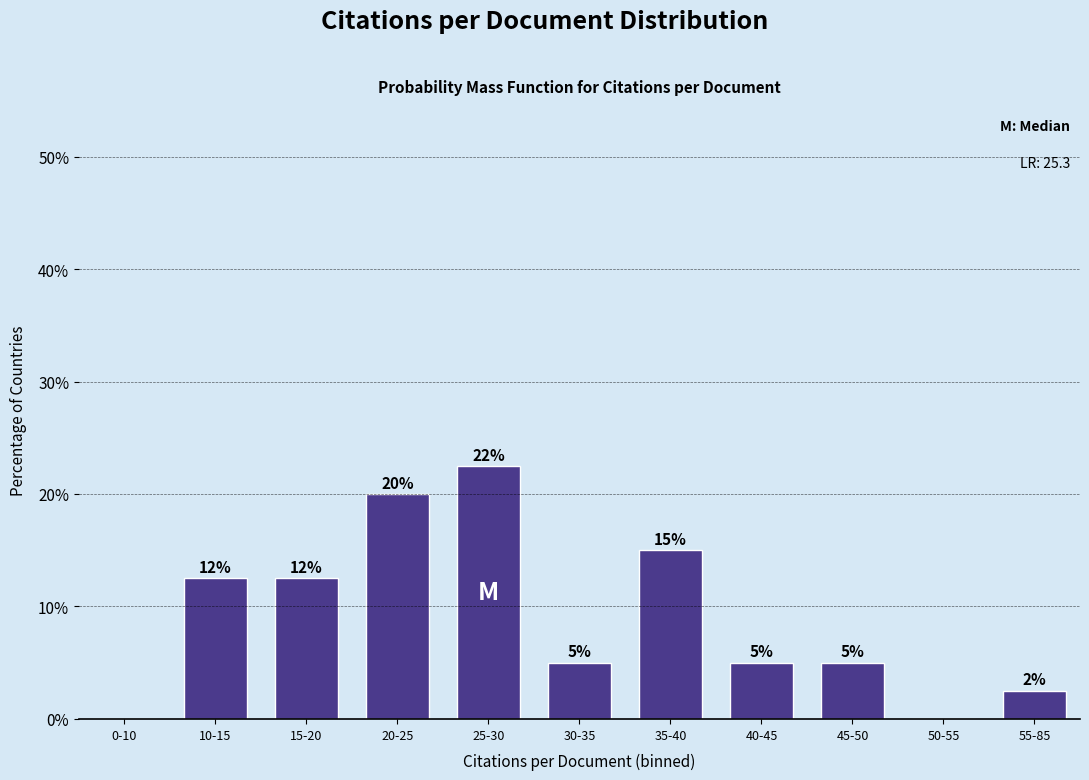

At which label does the data first exceed 5?

10-15